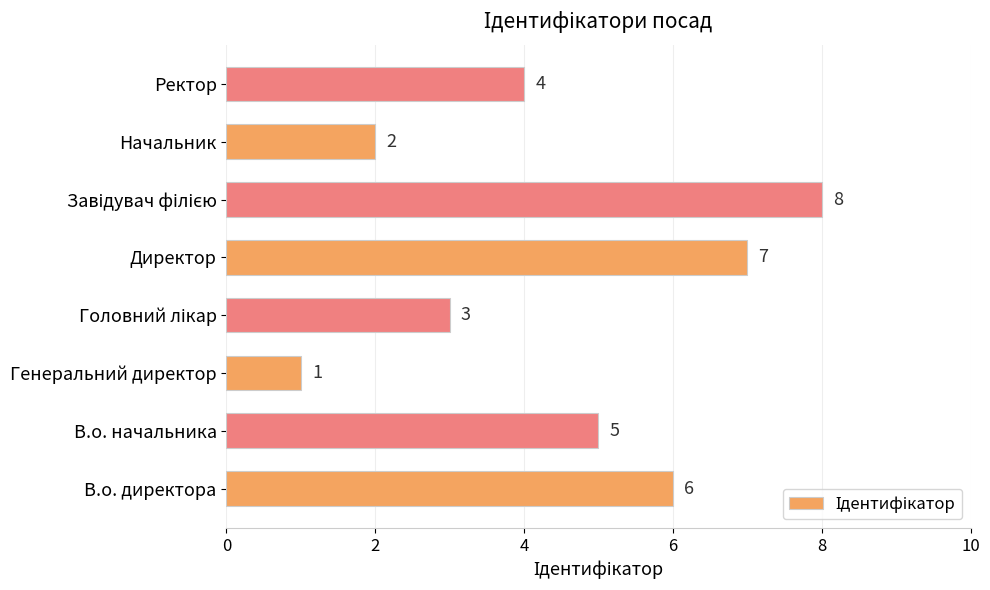

The value at Ректор is 5. True or false?

False